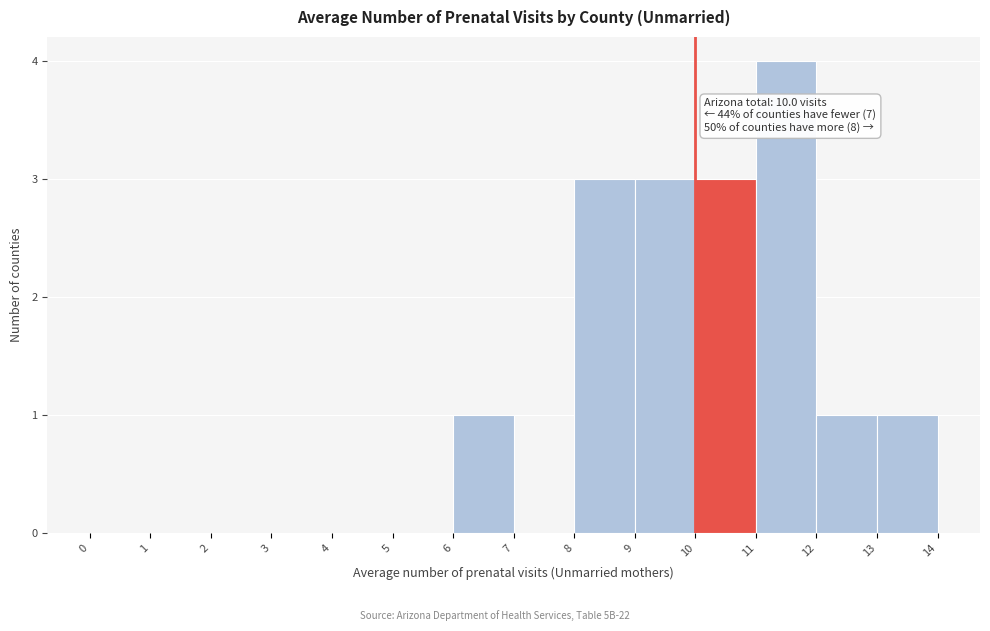

Over which range of the x-axis is the bar tallest?

11 to 12